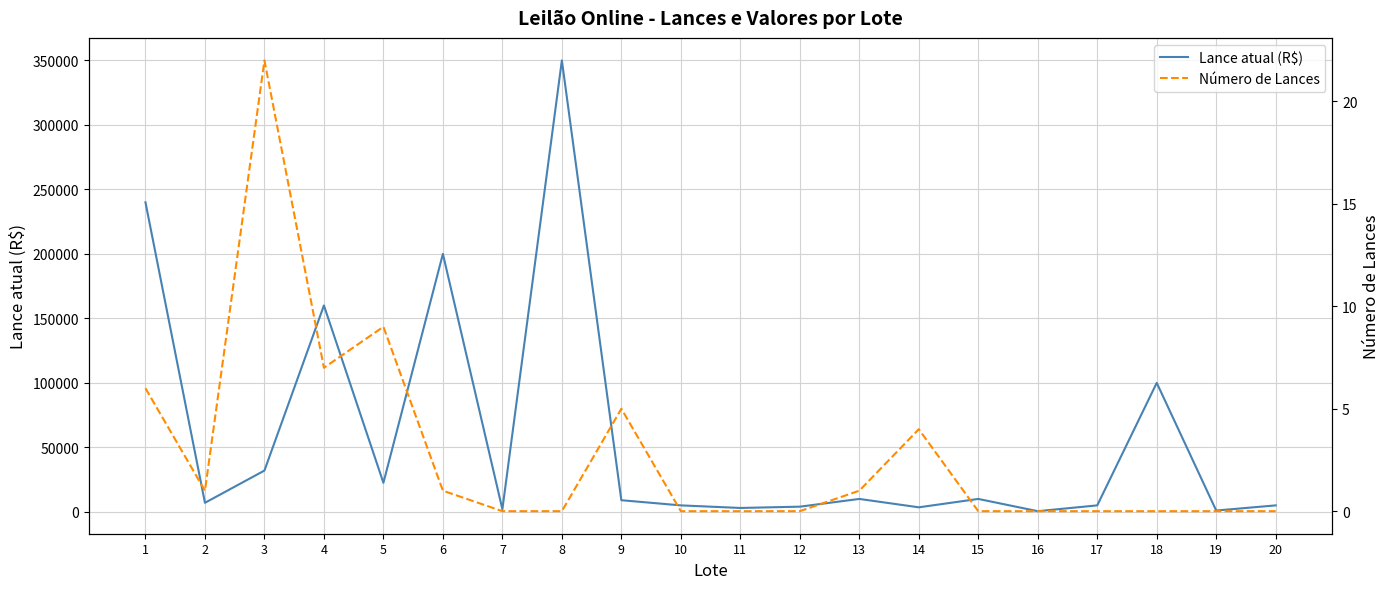

Which series has the widest spread of values?

Lance atual (R$)